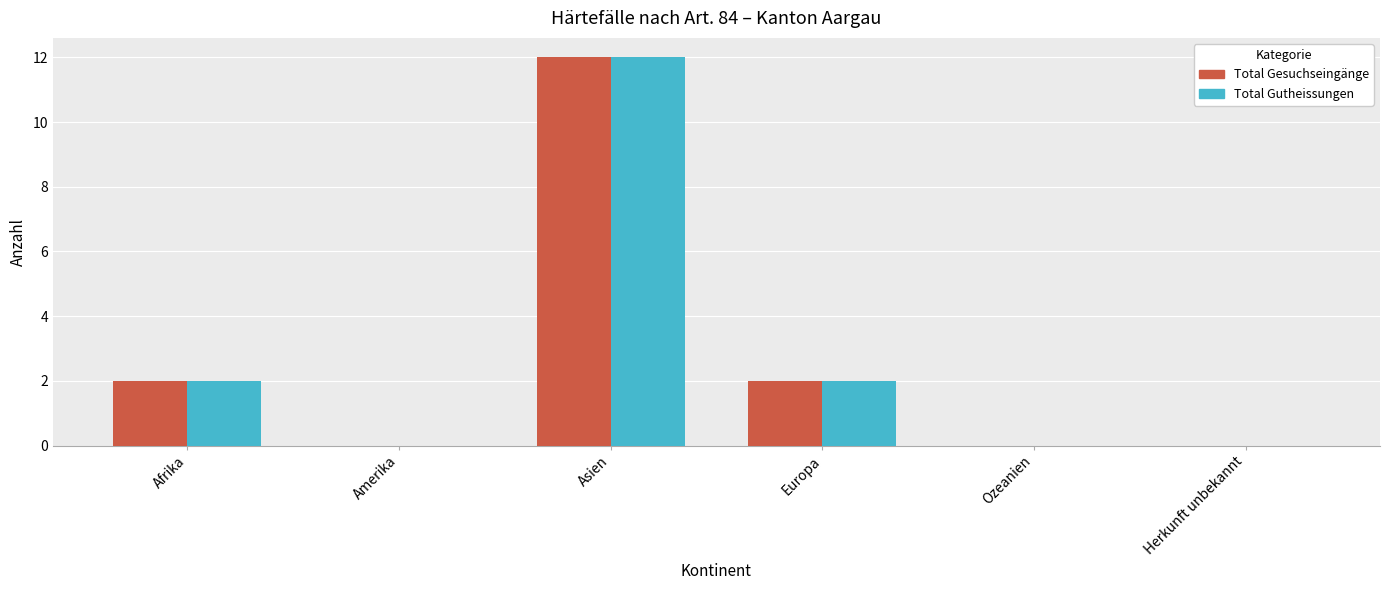

Which category has the highest value across all series?

Asien